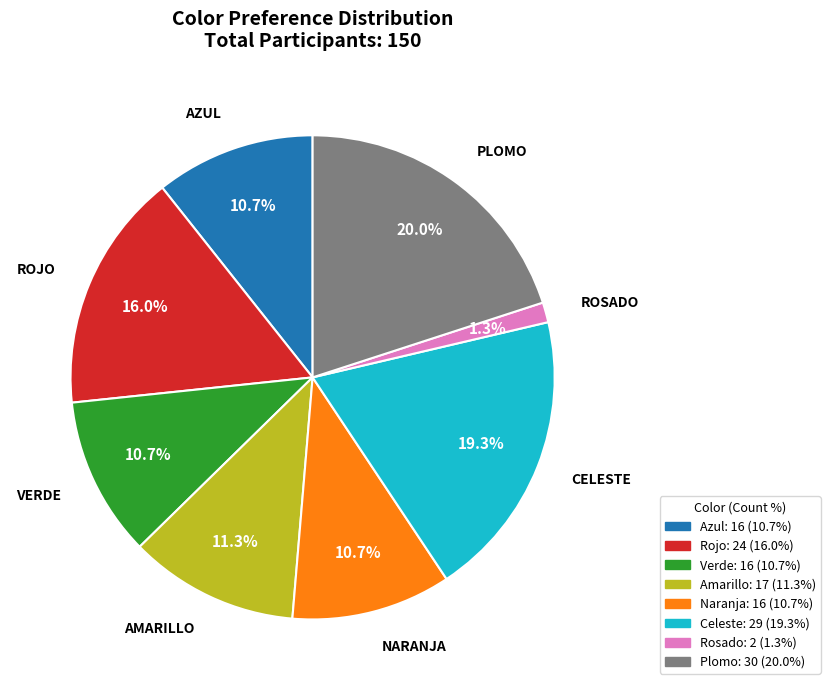

Is there any slice that represents more than half of the pie?

No